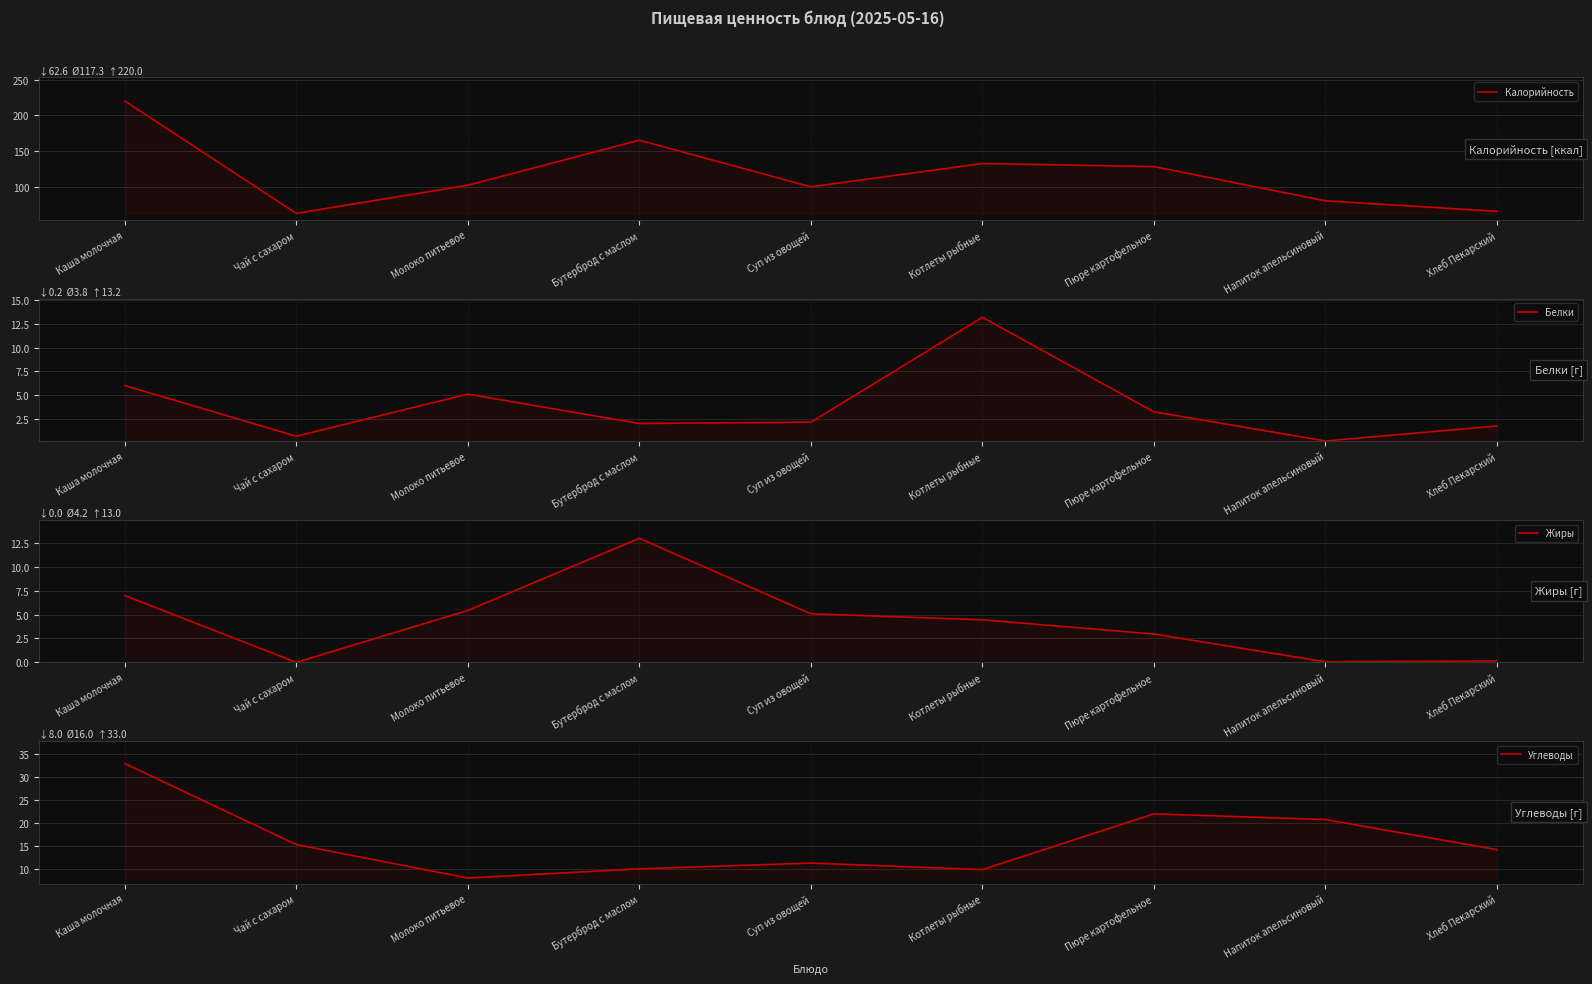

True or false: Жиры has a value of 3.0 at Пюре картофельное.

True